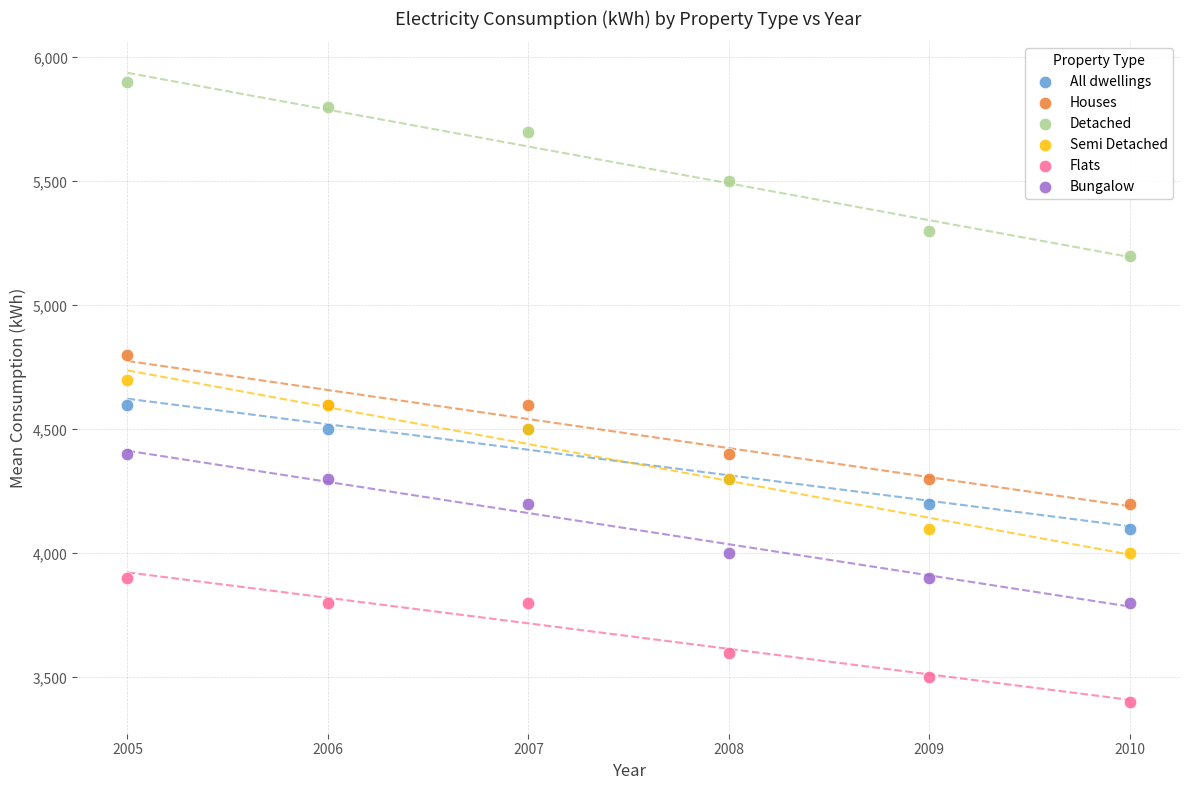

What are all the series names shown in the legend?

All dwellings, Houses, Detached, Semi Detached, Flats, Bungalow